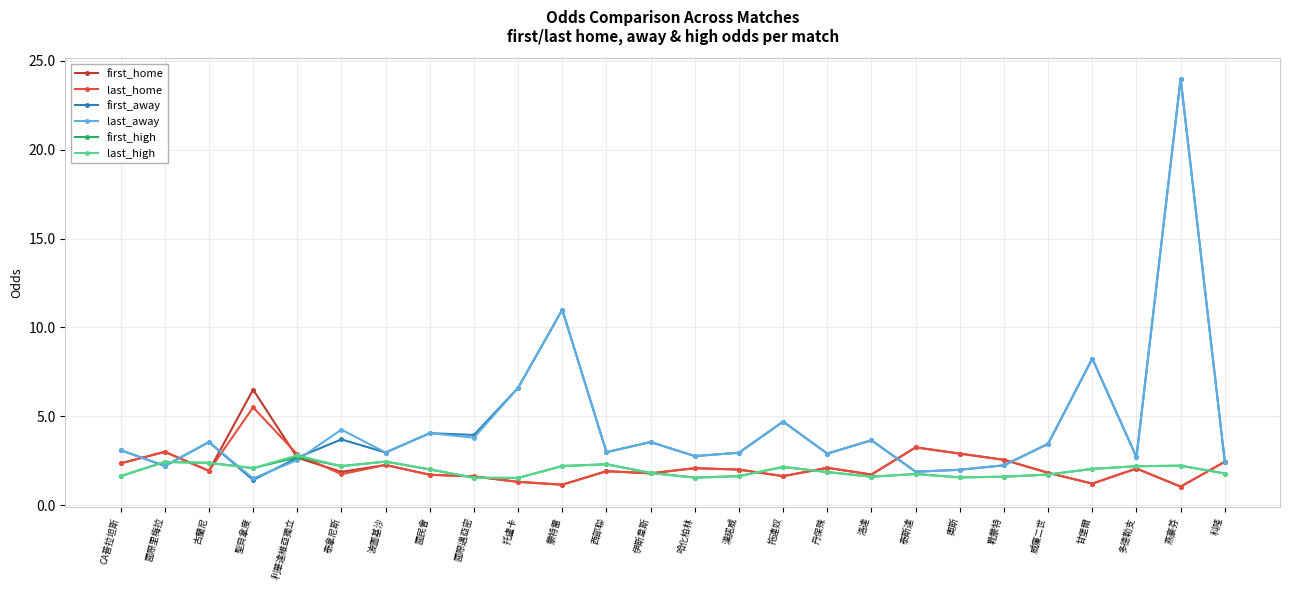

At which category is the sum across all series the highest?

燕豪芬